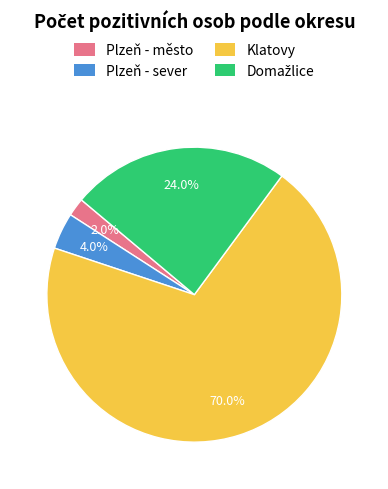

Combined, do Plzeň - sever and Plzeň - město account for over 50%?

No